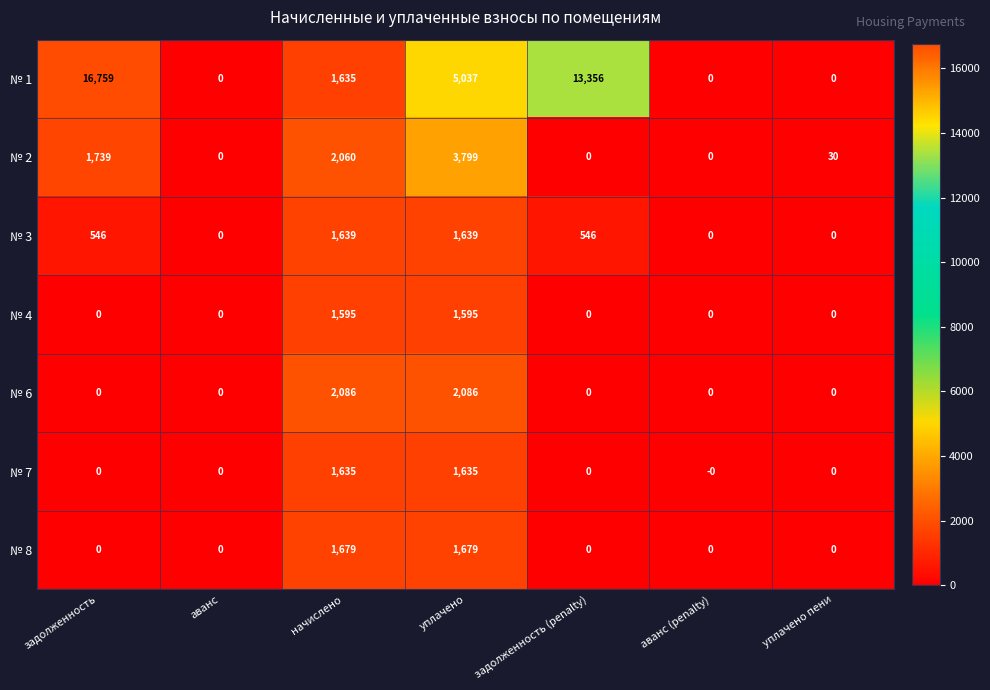

Count the number of data series in this chart.

7